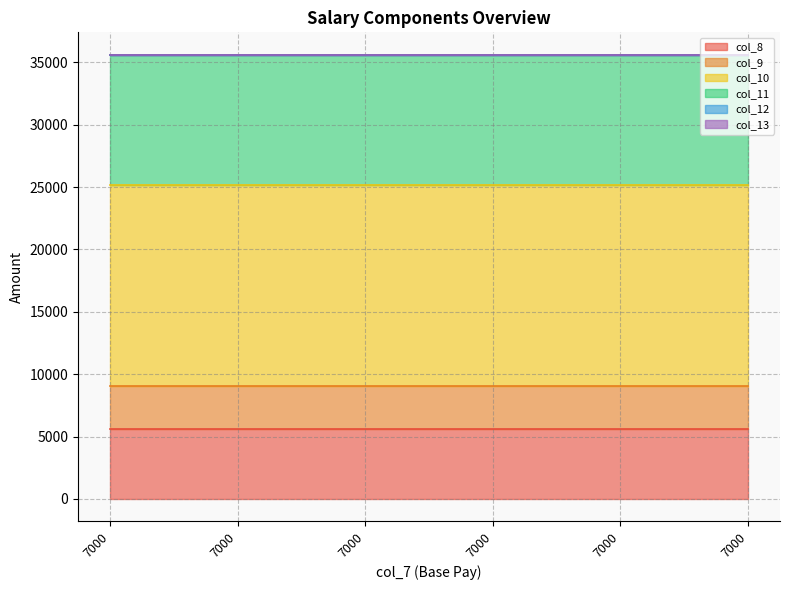

True or false: col_10 and col_13 cross at least once.

False